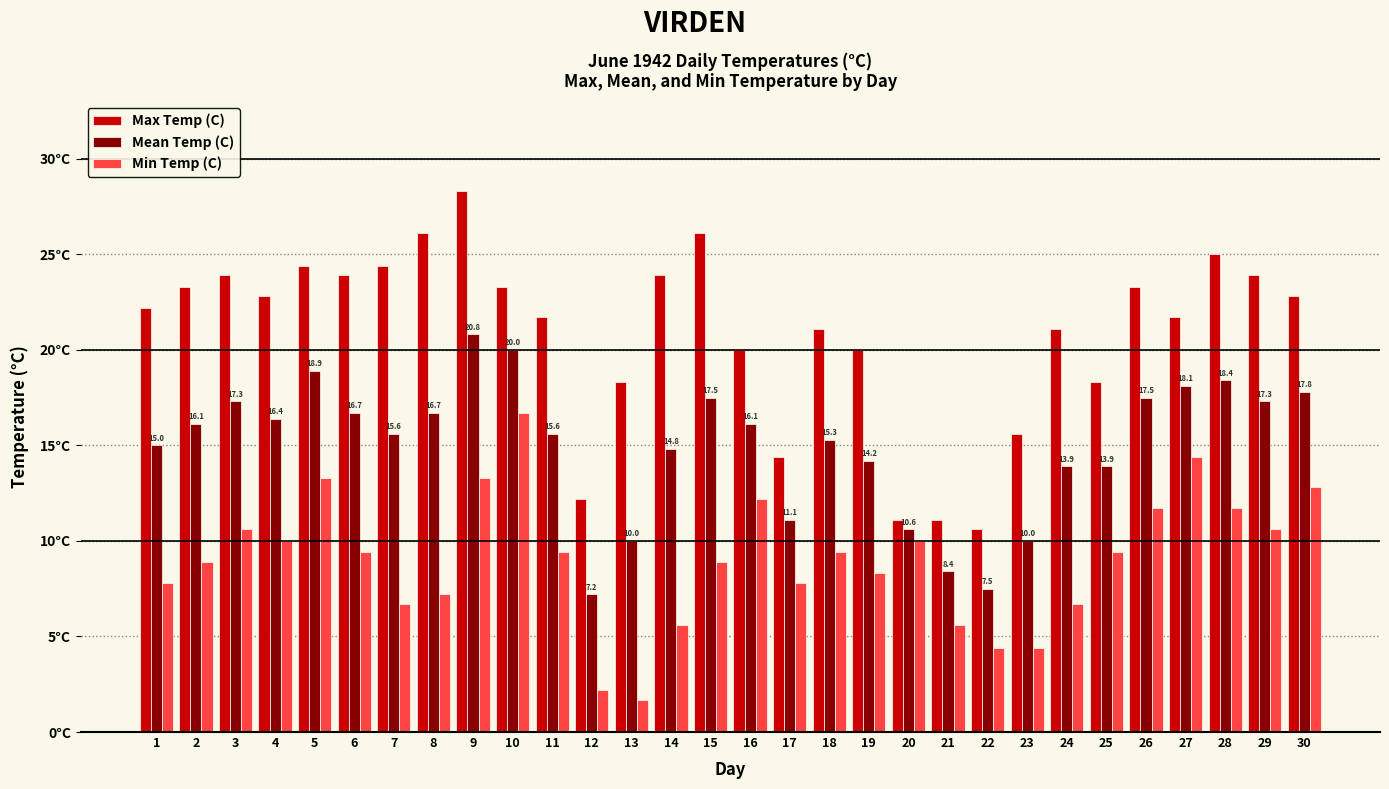

What is the value of the Mean Temp (C) bar at the 24th from the left?

13.9